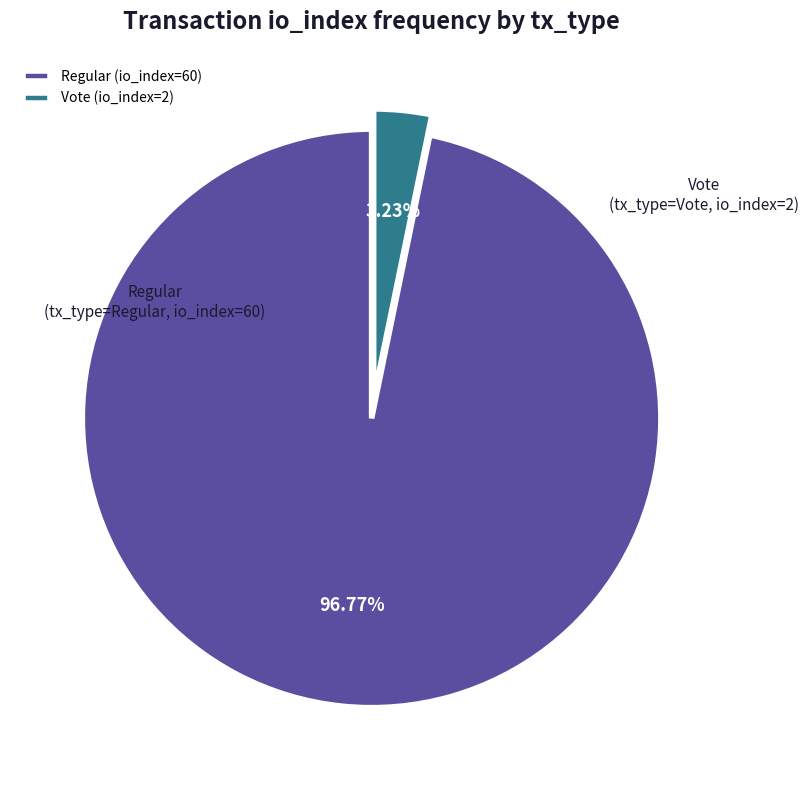

What portion of the pie excludes Vote (io_index=2)?

96.8%